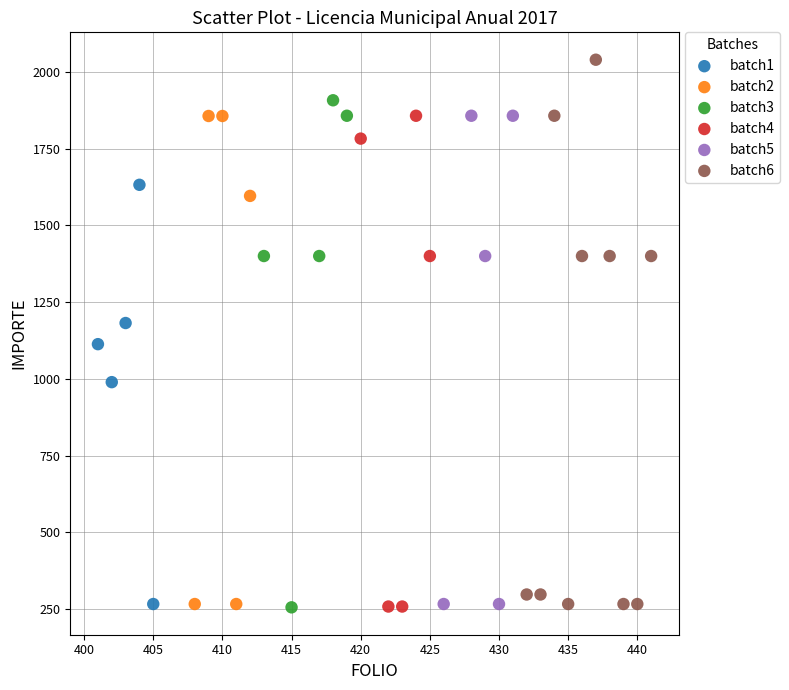

Which series has the widest spread of Y values?

batch6